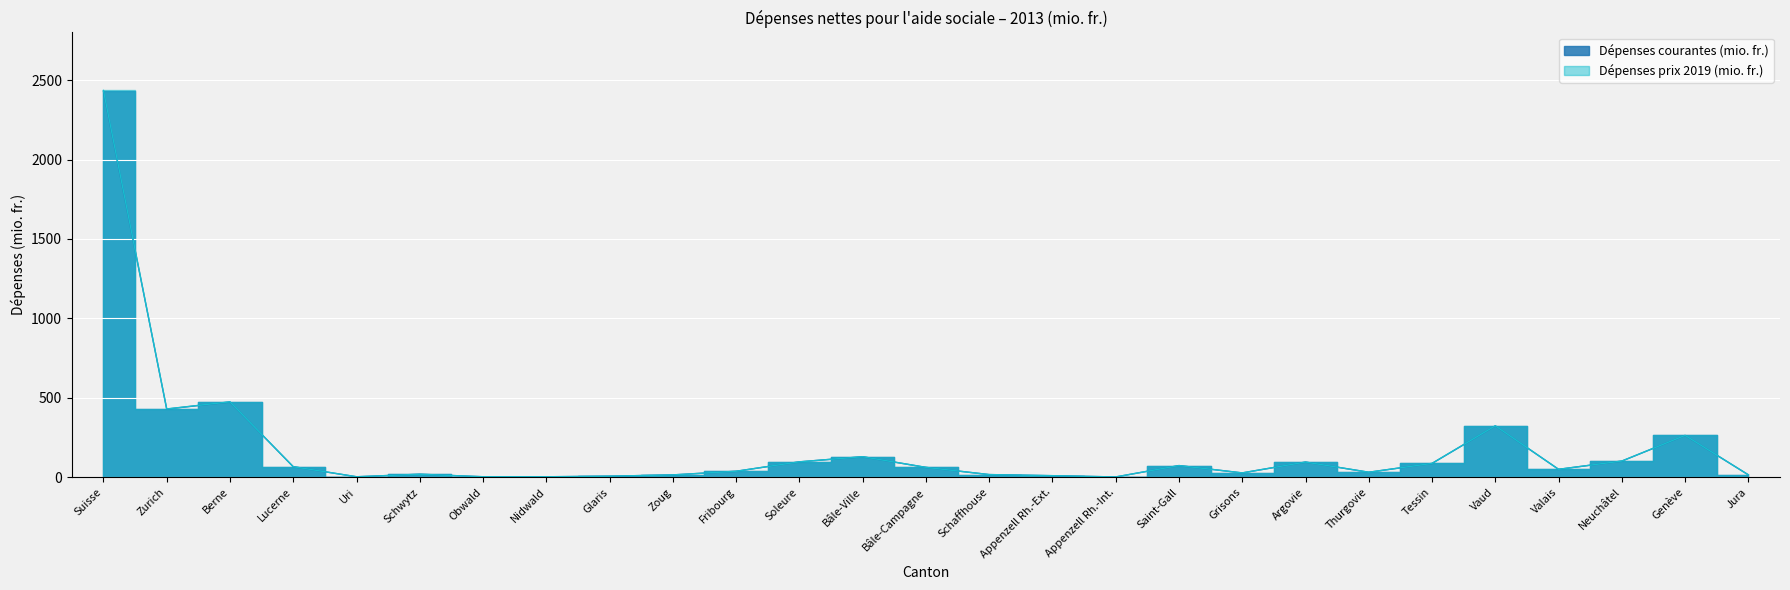

What is the label of the 14th point from the right?

Bâle-Campagne